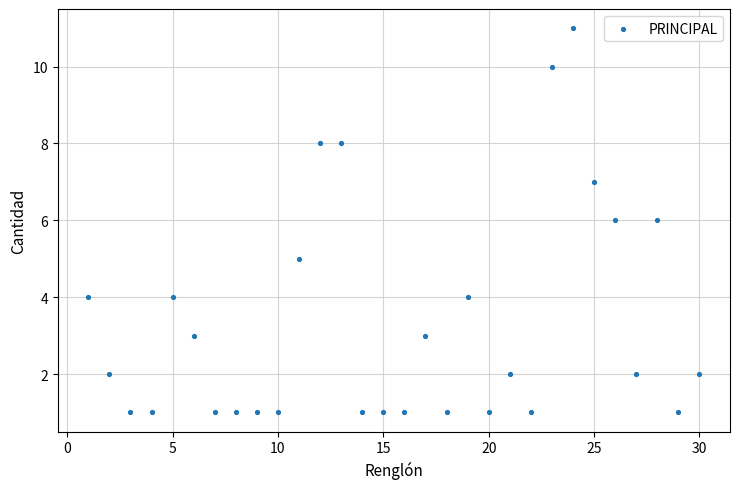

What is the range of X values (max minus min)?

29